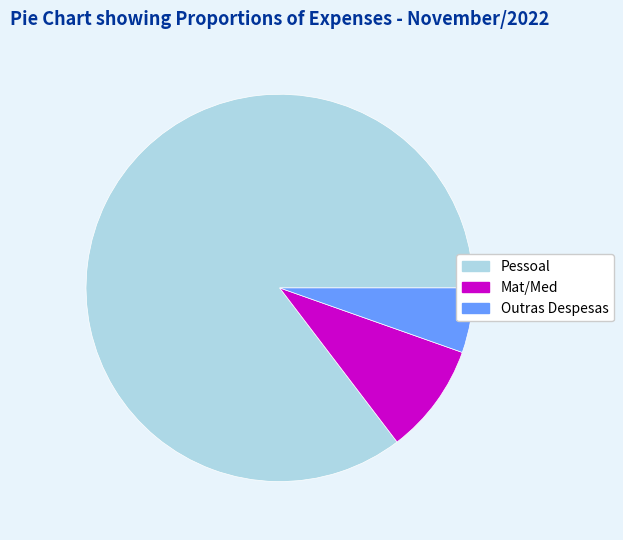

Between Outras Despesas and Mat/Med, which is larger?

Mat/Med